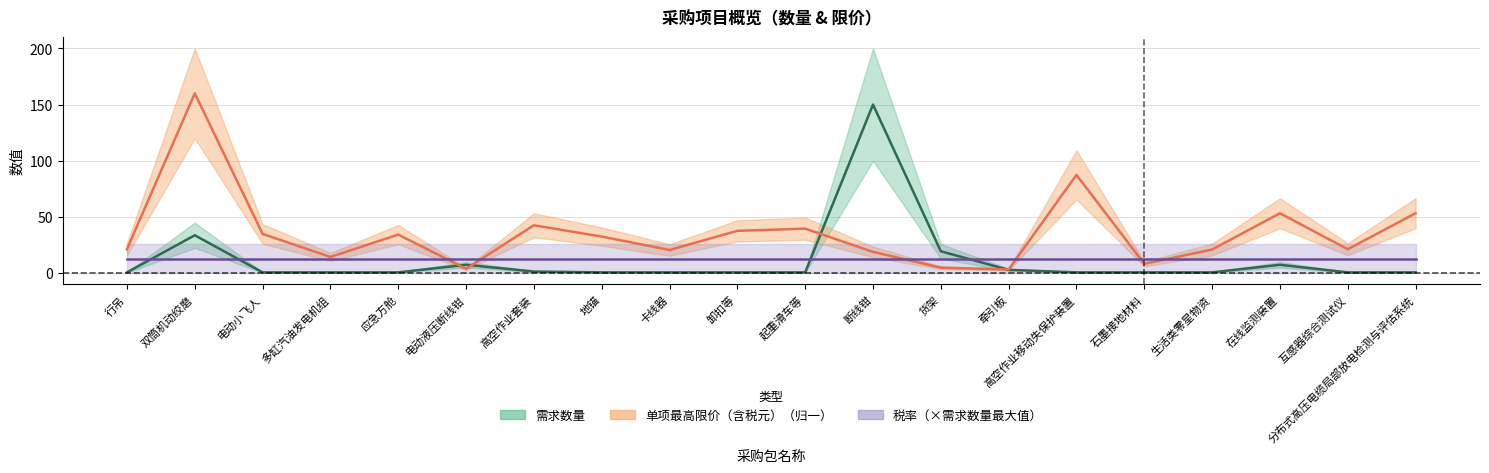

Which series has the largest total across all categories?

单项最高限价（含税元）